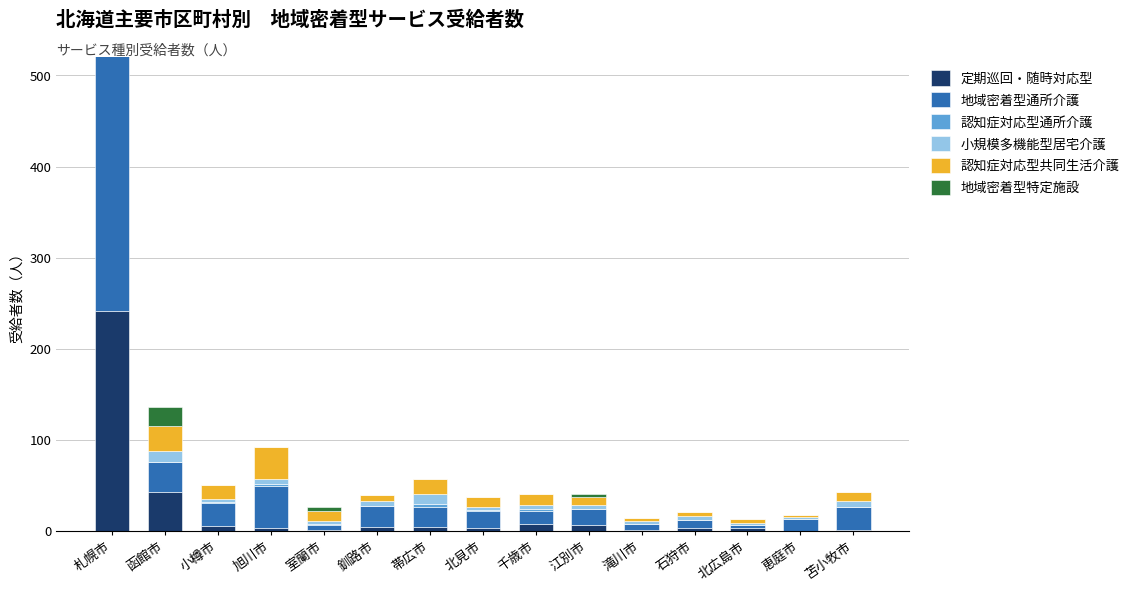

At which label does 認知症対応型共同生活介護 first exceed 11?

札幌市